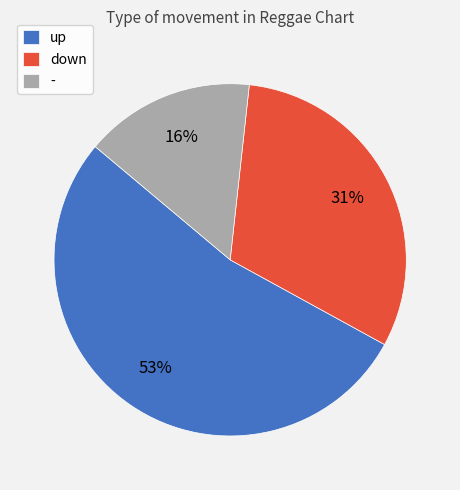

To the nearest percent, what is the combined percentage of up and -?

69%